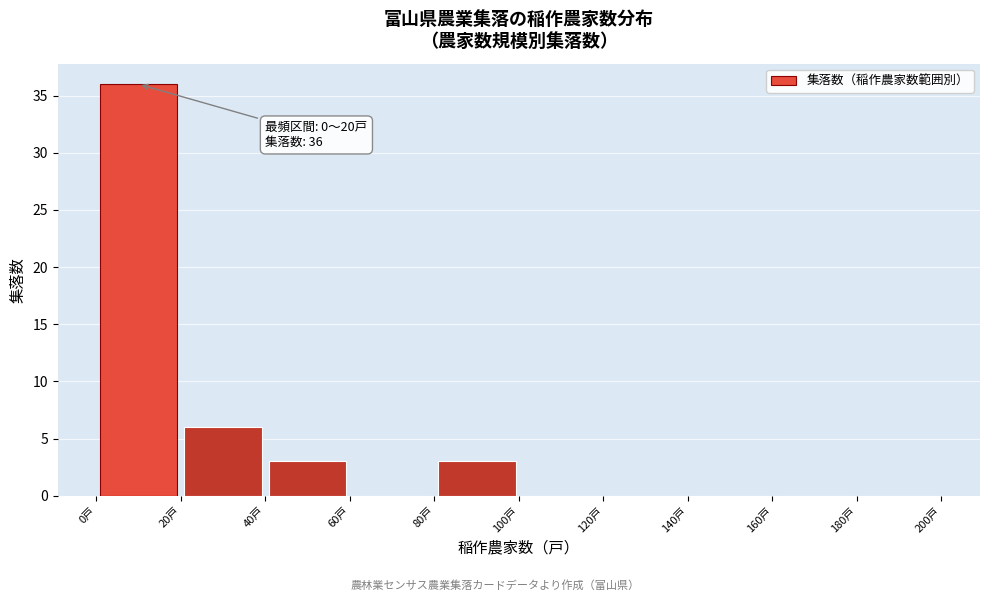

Which range on the x-axis has the tallest bar?

0 to 20